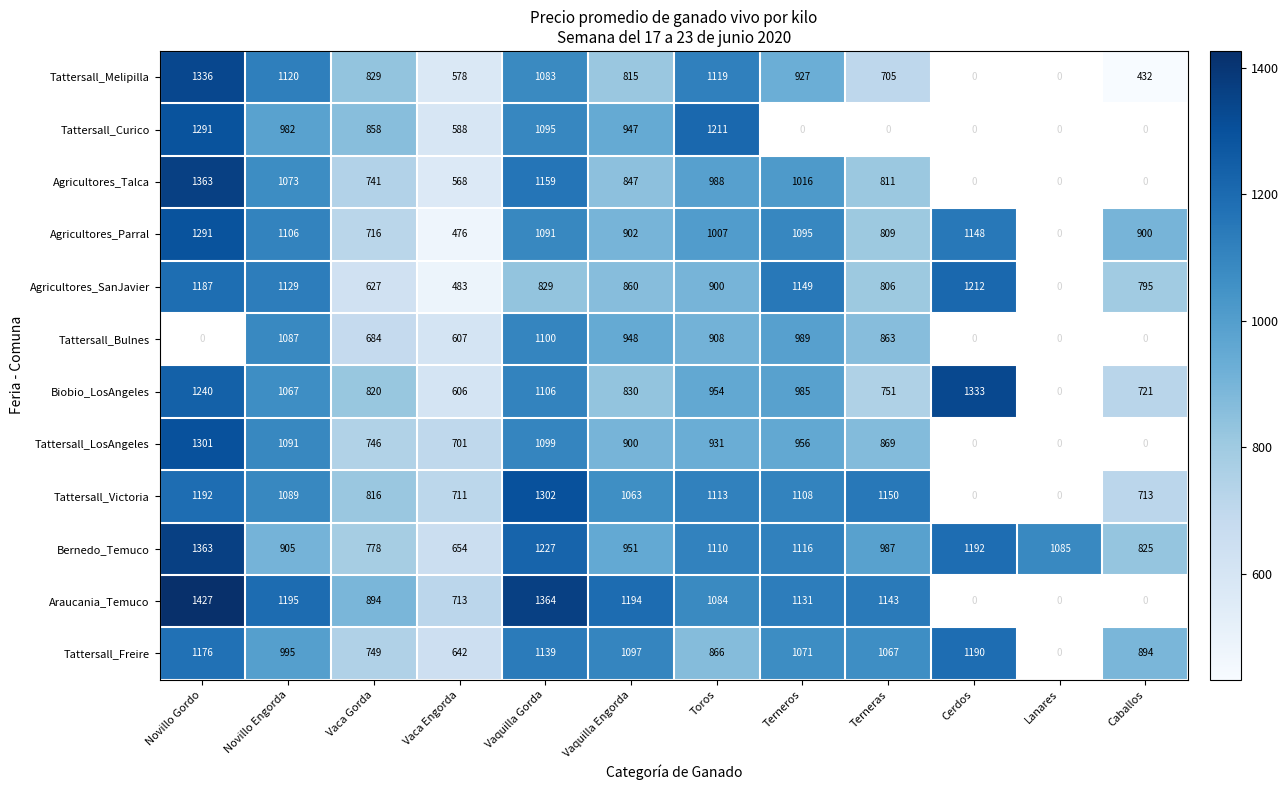

Is the value of Araucania_Temuco at Terneros greater than the value of Agricultores_SanJavier at Terneros?

No